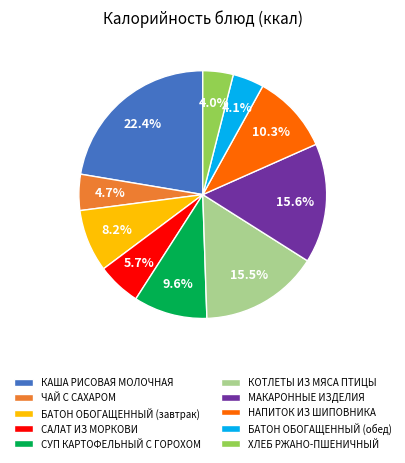

The КАША РИСОВАЯ МОЛОЧНАЯ slice represents 9% of the pie. True or false?

False